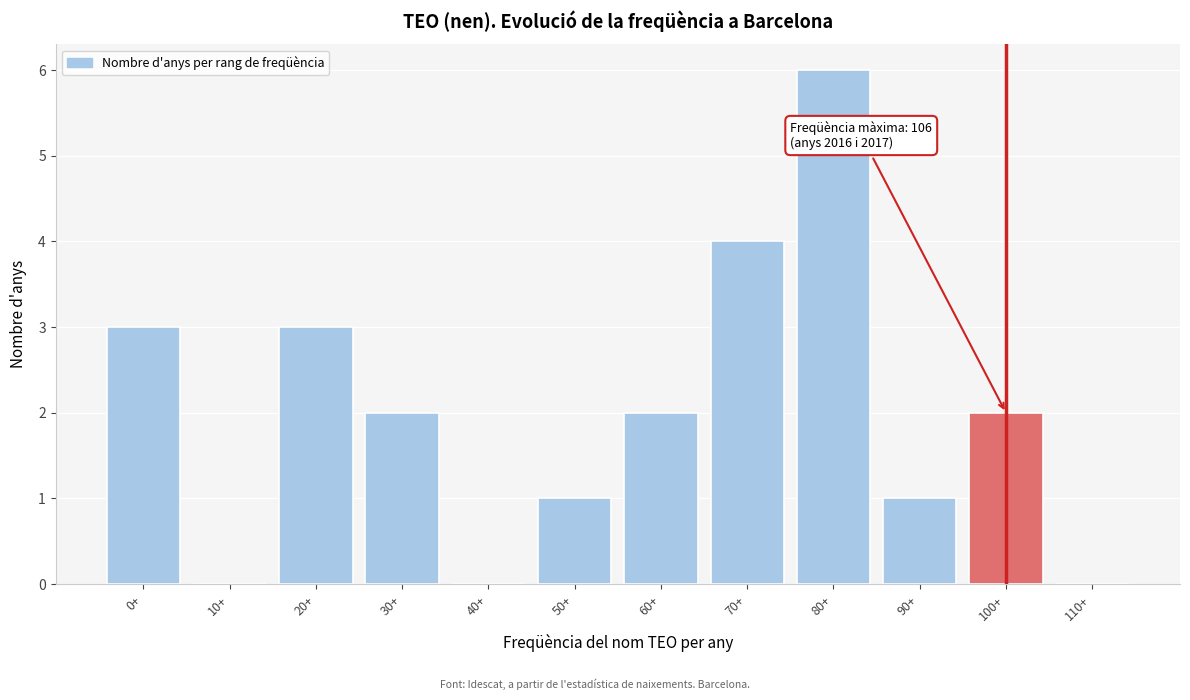

Reading left to right, list all the values displayed in this chart.

0+=3	10+=0	20+=3	30+=2	40+=0	50+=1	60+=2	70+=4	80+=6	90+=1	100+=2	110+=0